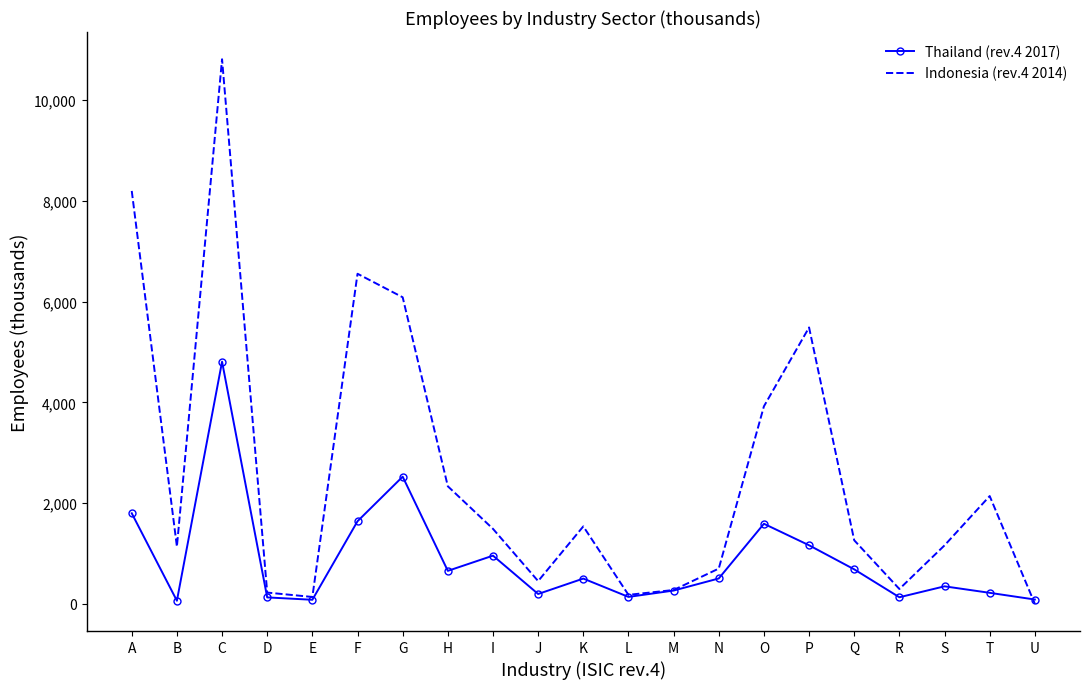

How many interior local peaks does the Indonesia (rev.4 2014) series have?

5